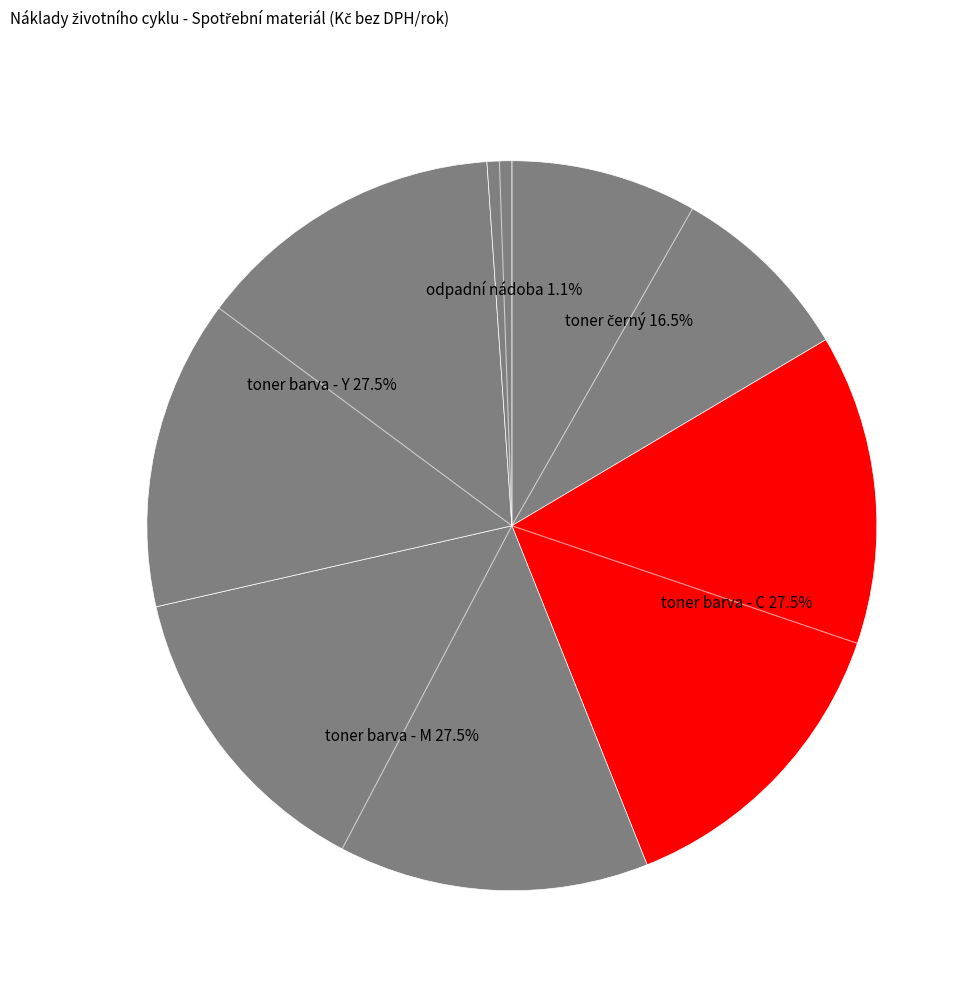

True or false: toner barva - C accounts for 39% of the total.

False